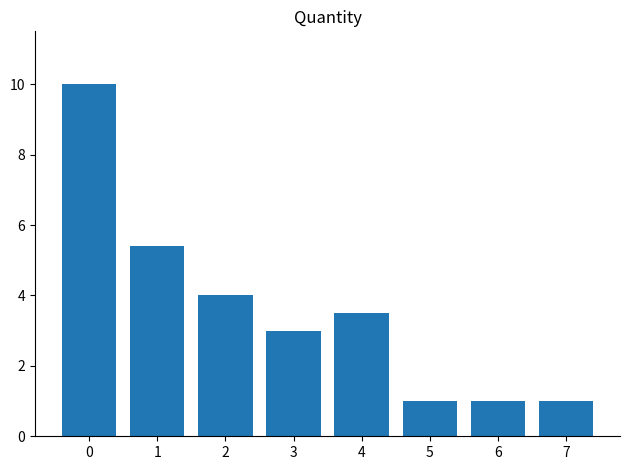

Reading left to right, transcribe all the data shown in this chart.

10.0	5.4	4.0	3.0	3.5	1.0	1.0	1.0